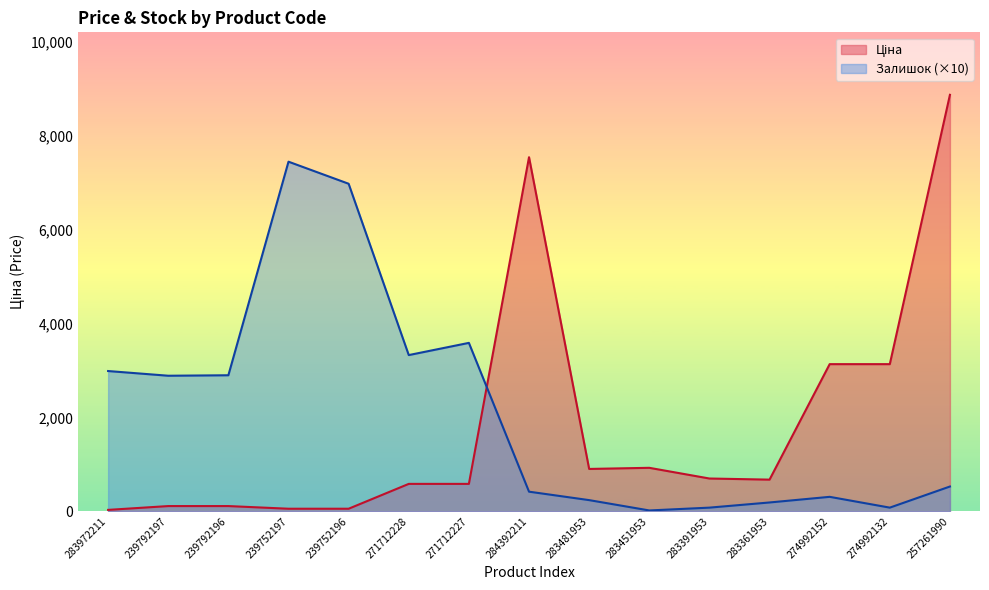

How many lines are shown in the chart?

2